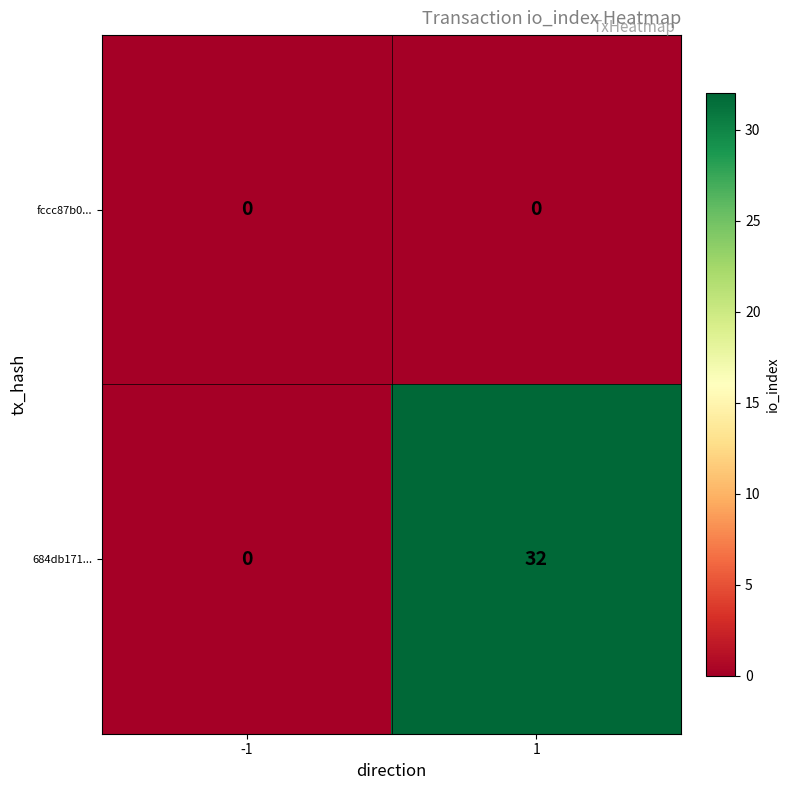

At 1, list the series in order from largest to smallest.

684db171..., fccc87b0...